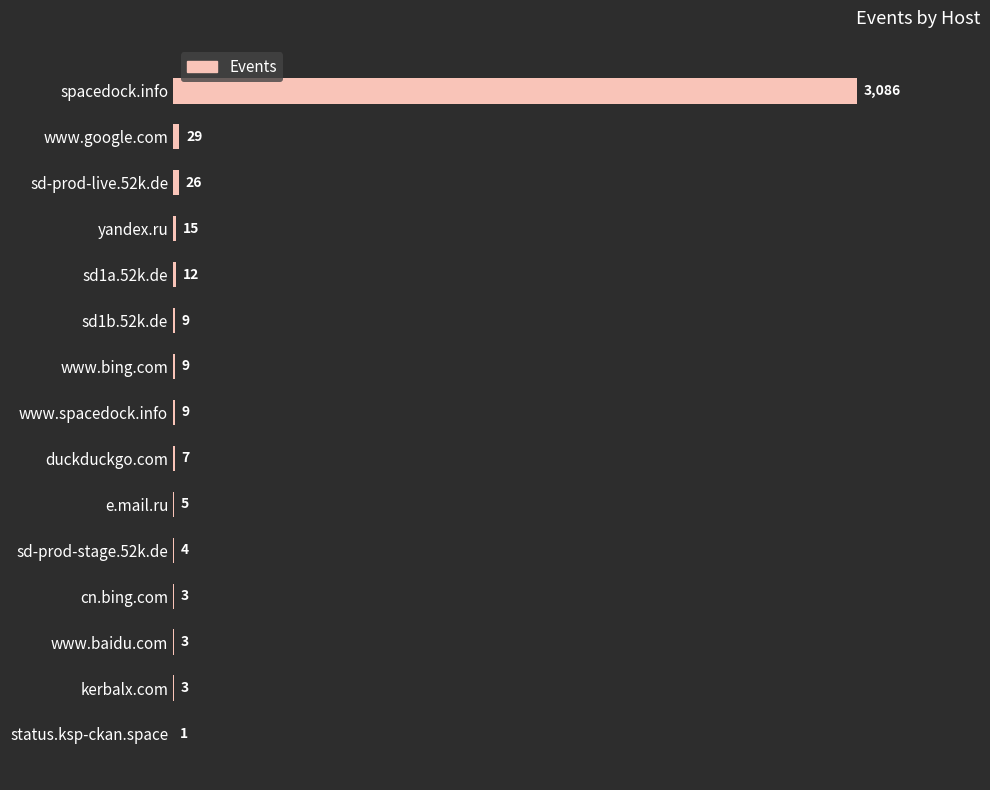

Is it true that the value at e.mail.ru is 5?

True